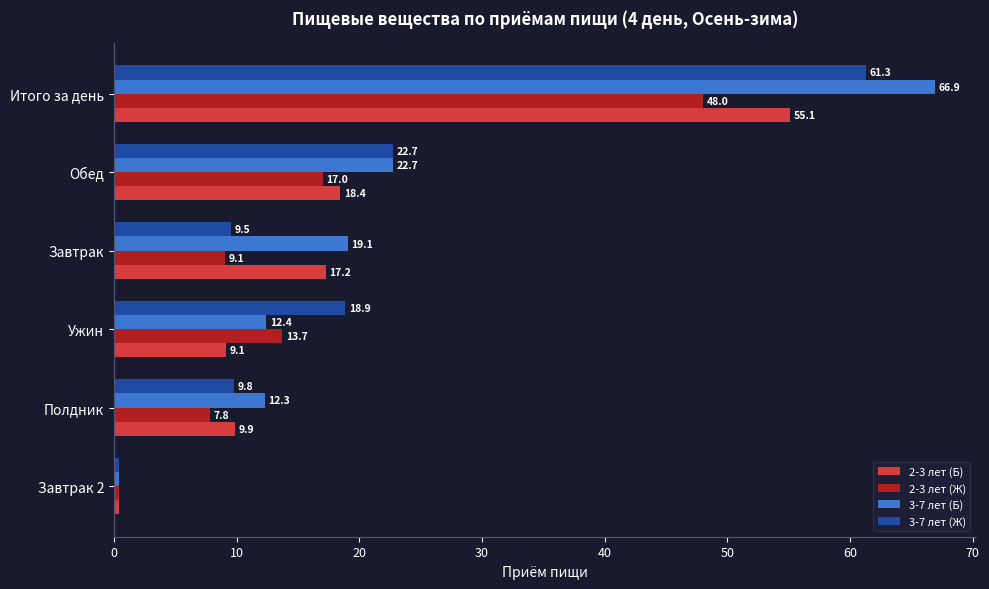

List the labels in order of 3-7 лет (Ж) value, largest first.

Итого за день, Обед, Ужин, Полдник, Завтрак, Завтрак 2